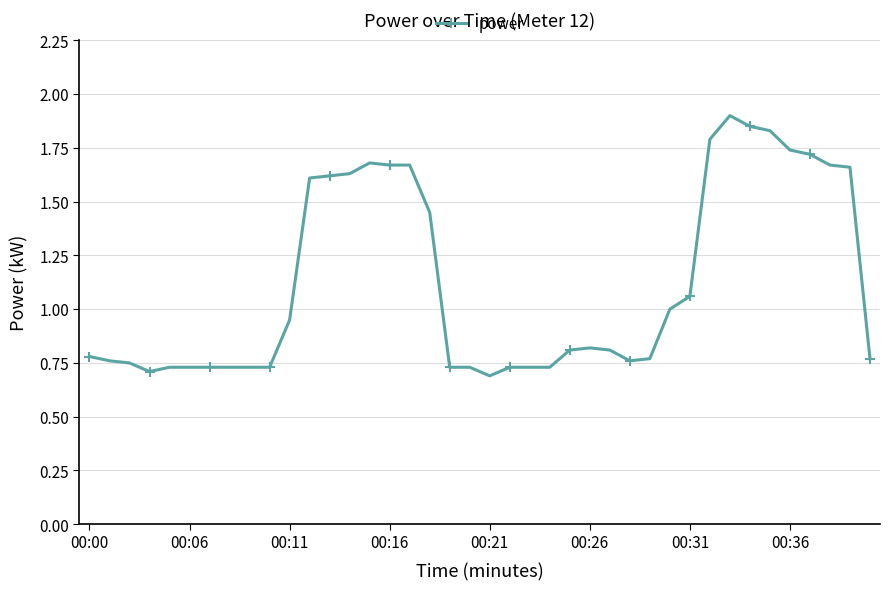

True or false: there are more than 0 points higher than both neighbors.

True